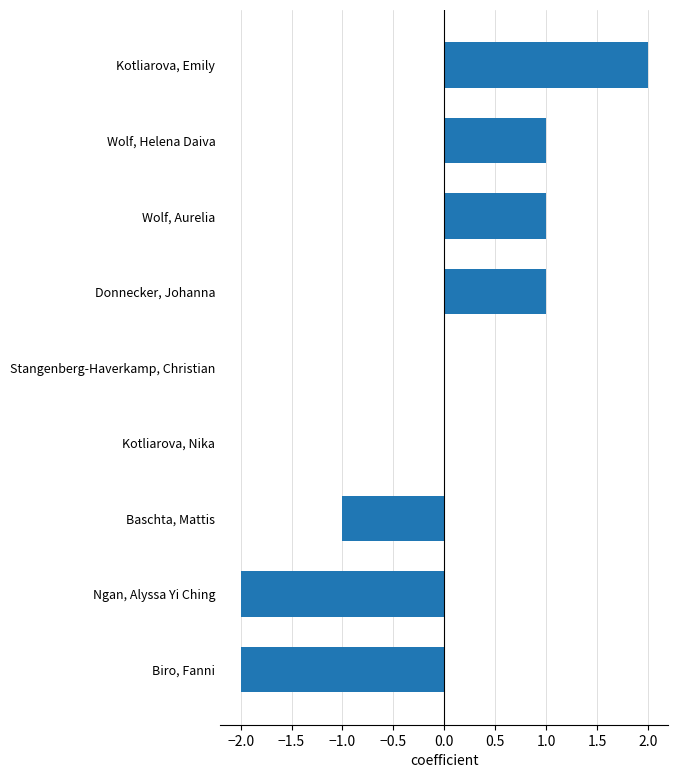

Which category has the highest value across all series?

Kotliarova, Emily